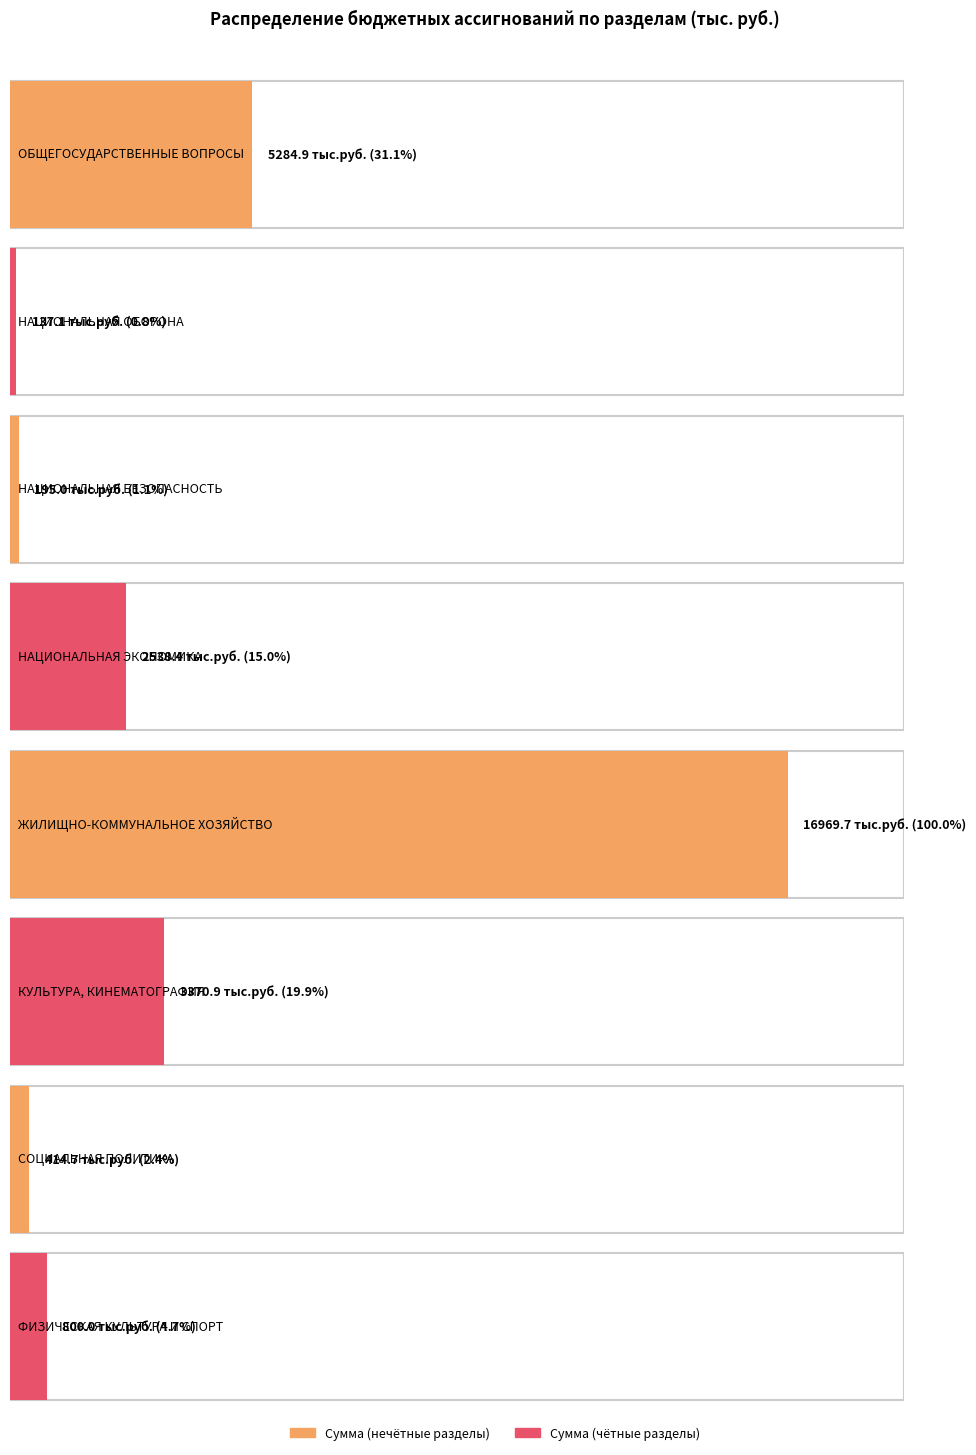

Which category has the highest value across all series?

ЖИЛИЩНО-КОММУНАЛЬНОЕ
ХОЗЯЙСТВО